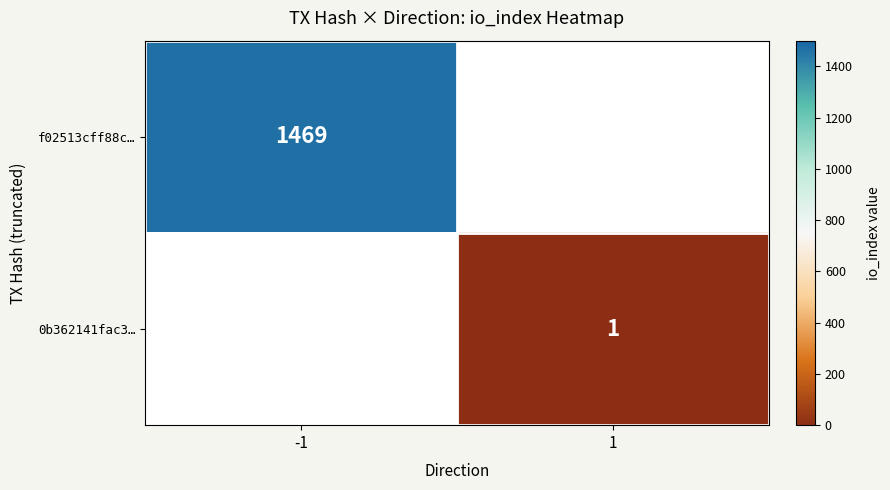

Count the number of data series in this chart.

2